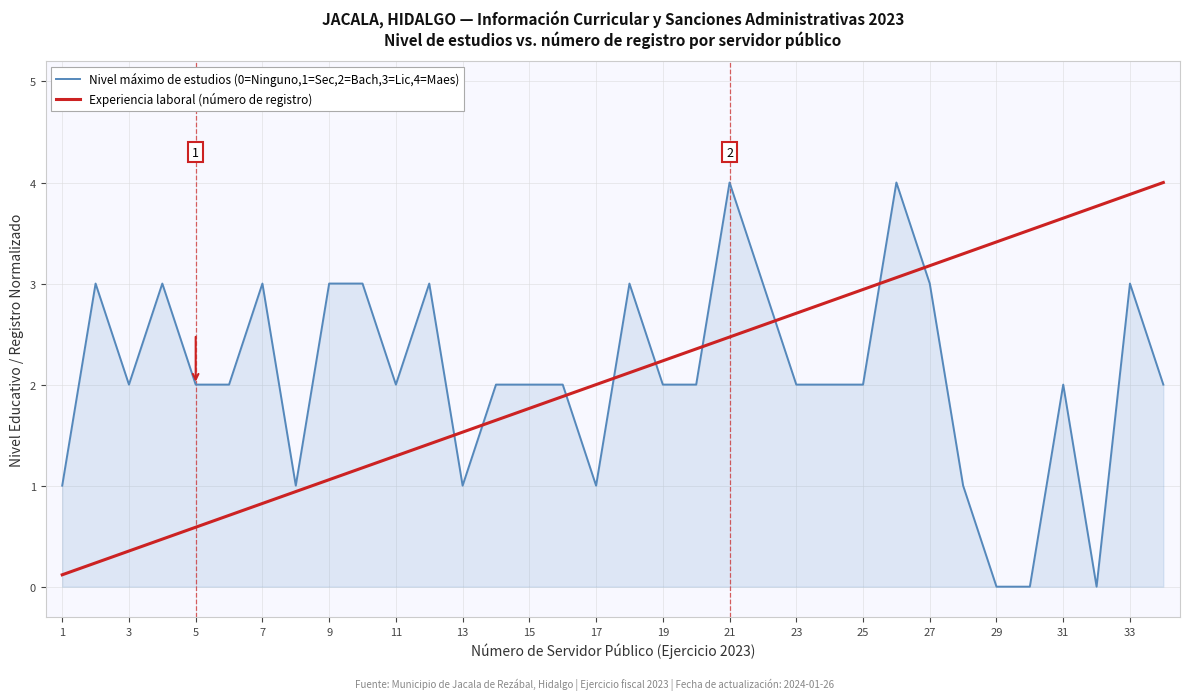

Reading left to right, list all the values displayed in this chart.

Nivel máximo de estudios (0=Ninguno,1=Sec,2=Bach,3=Lic,4=Maes): 1.0	3.0	2.0	3.0	2.0	2.0	3.0	1.0	3.0	3.0	2.0	3.0	1.0	2.0	2.0	2.0	1.0	3.0	2.0	2.0	4.0	3.0	2.0	2.0	2.0	4.0	3.0	1.0	0.0	0.0	2.0	0.0	3.0	2.0
Experiencia laboral (número de registro): 0.1	0.2	0.4	0.5	0.6	0.7	0.8	0.9	1.1	1.2	1.3	1.4	1.5	1.6	1.8	1.9	2.0	2.1	2.2	2.4	2.5	2.6	2.7	2.8	2.9	3.1	3.2	3.3	3.4	3.5	3.6	3.8	3.9	4.0